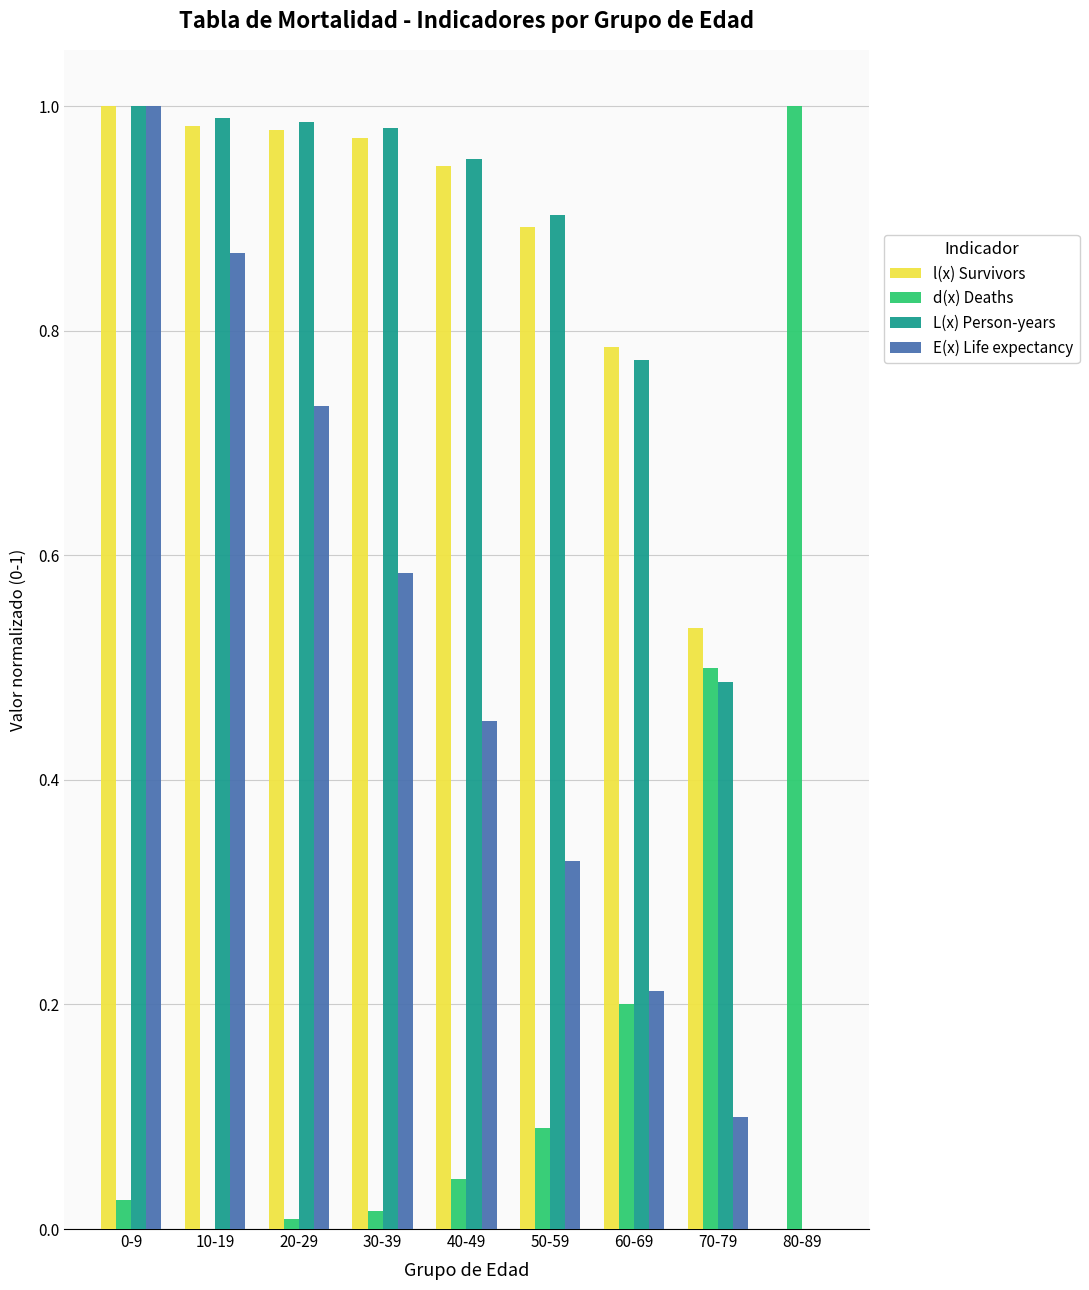

The value of E(x) Life expectancy at 30-39 is 1.0. True or false?

False